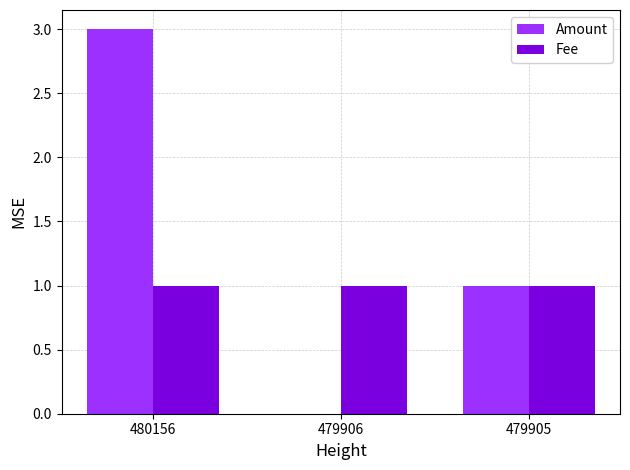

Reading left to right, transcribe all the data shown in this chart.

Amount: 3	0	1
Fee: 1	1	1